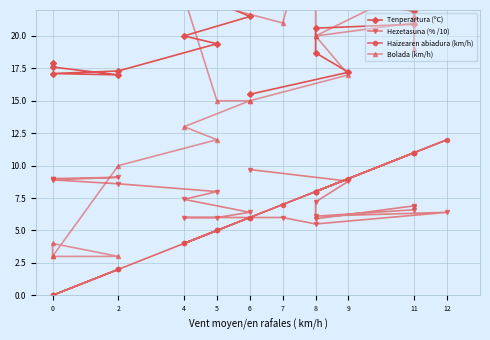

What is the total value across all series at 11?

60.8